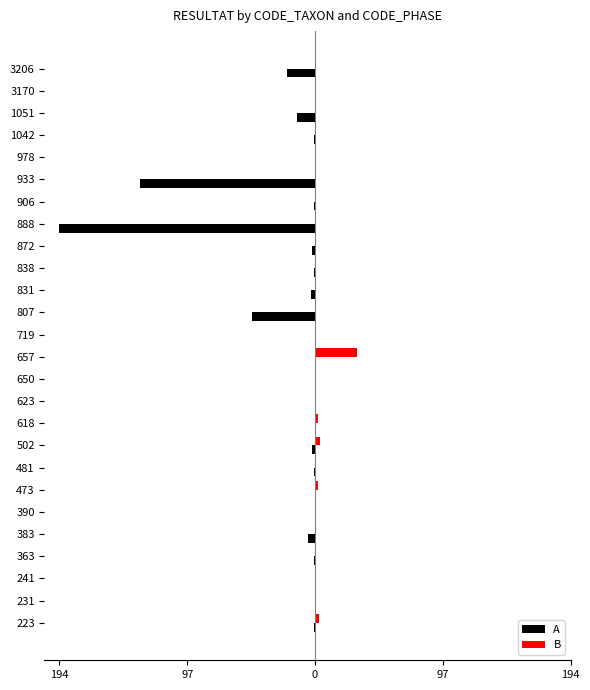

What is the greatest value displayed?

32